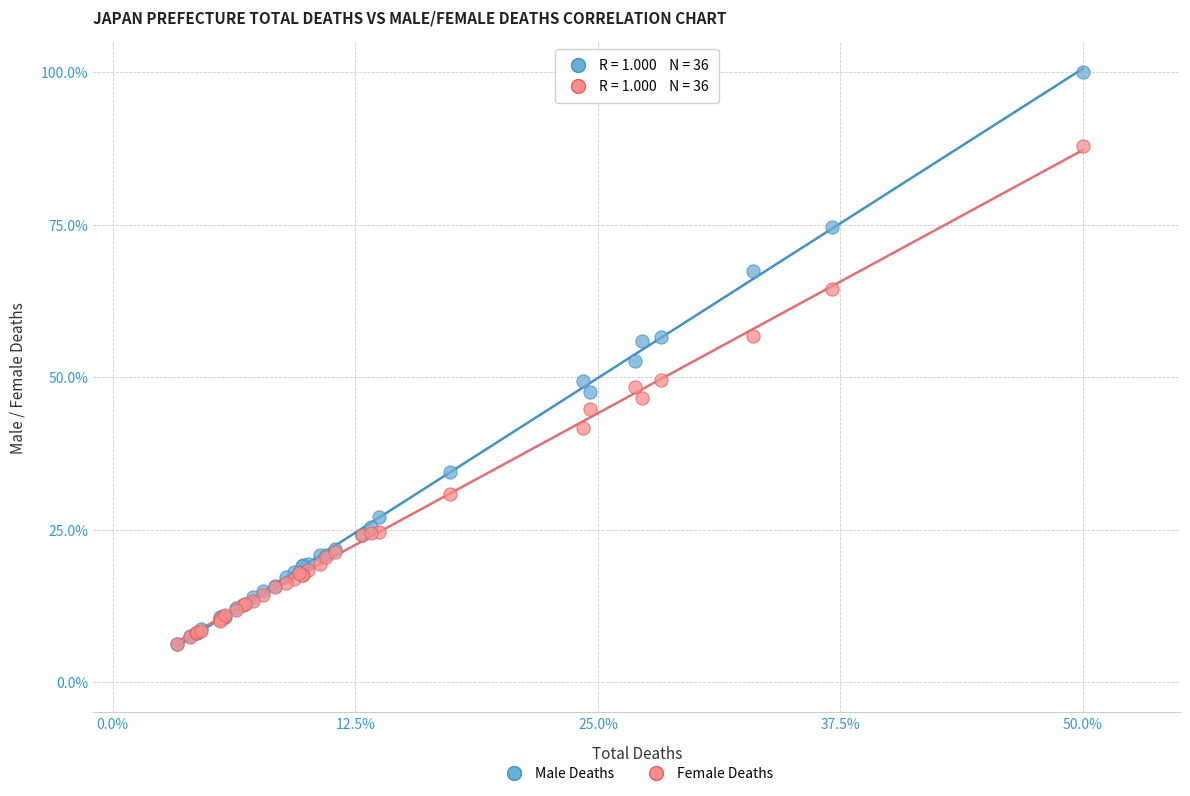

What are all the series names shown in the legend?

Male Deaths, Female Deaths